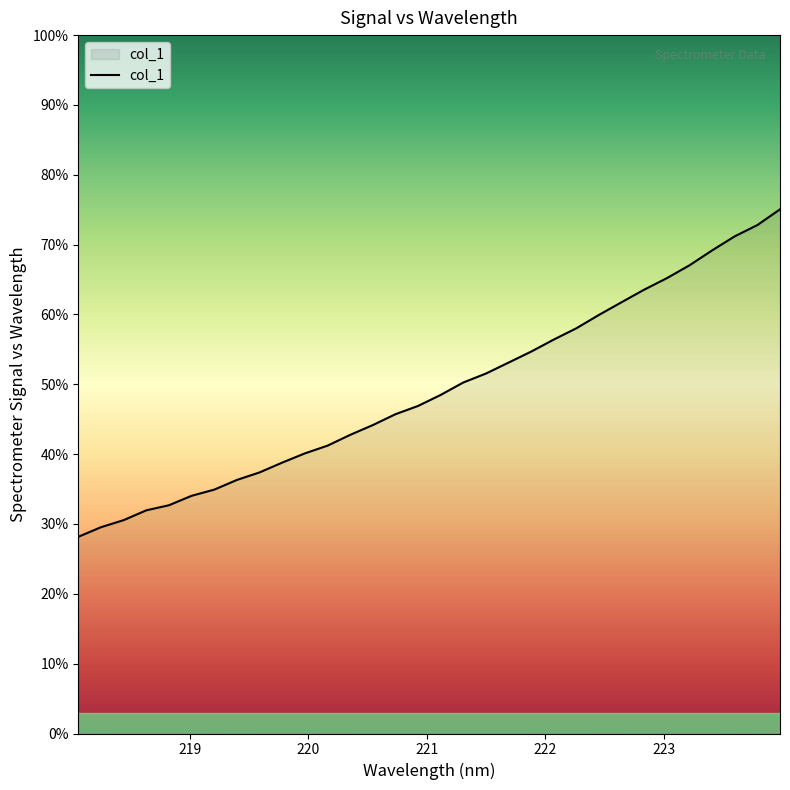

Does the chart have visible grid lines?

No